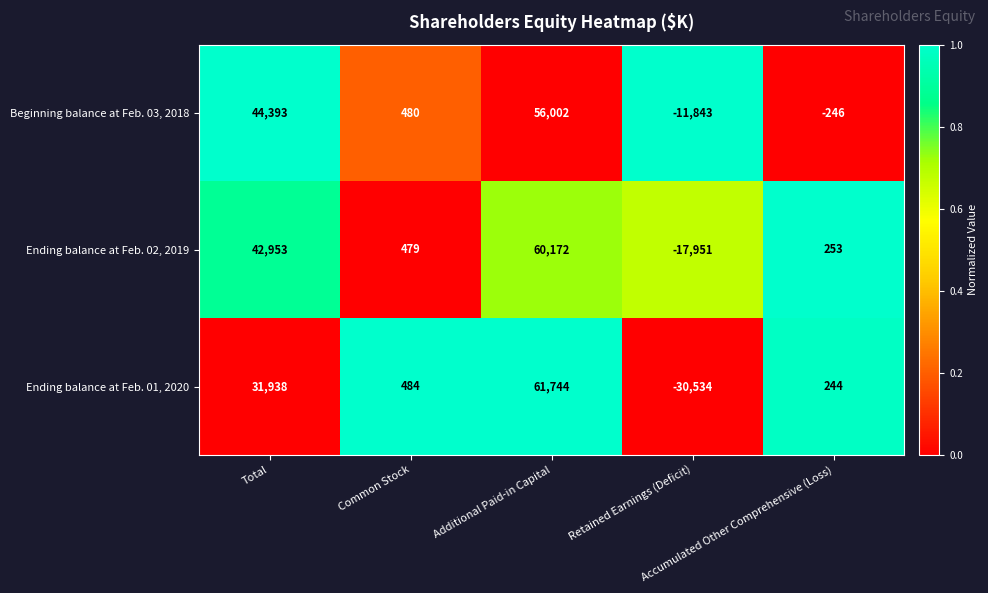

List the series in order of their peak value, highest first.

Ending balance at Feb. 01, 2020, Ending balance at Feb. 02, 2019, Beginning balance at Feb. 03, 2018